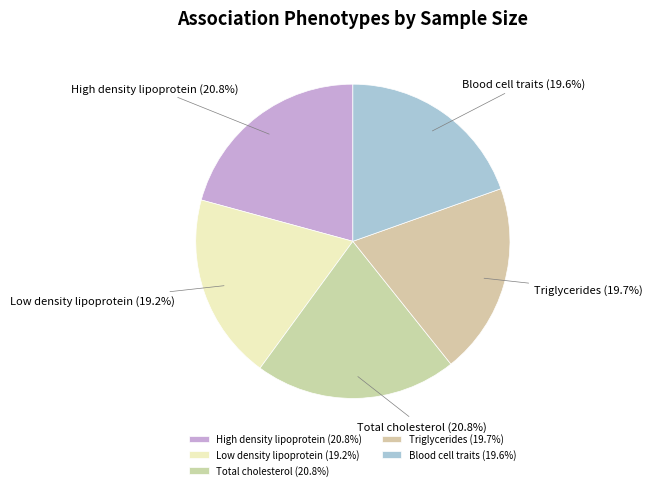

To the nearest percent, what is the difference between the largest and smallest slice percentages?

2%